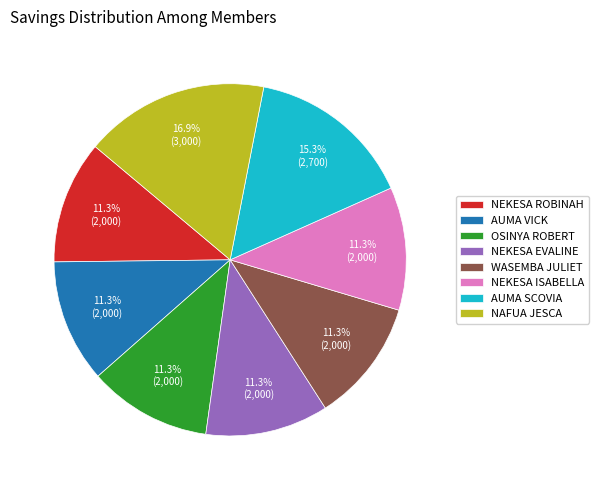

Count the number of slices in the pie.

8